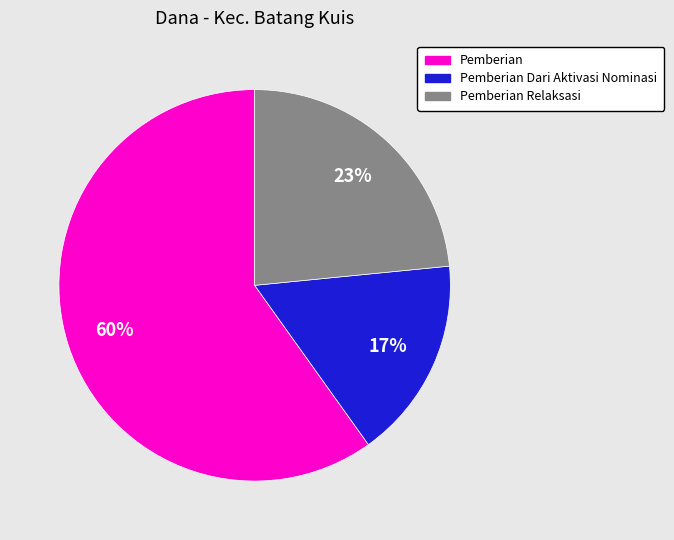

Count the number of slices in the pie.

3